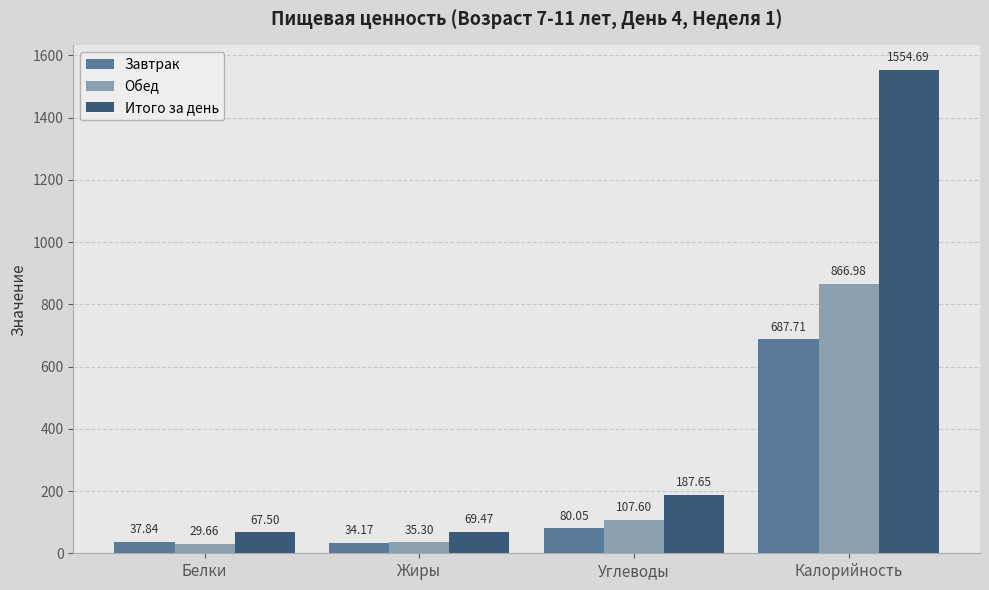

How many bars are there in each group?

3